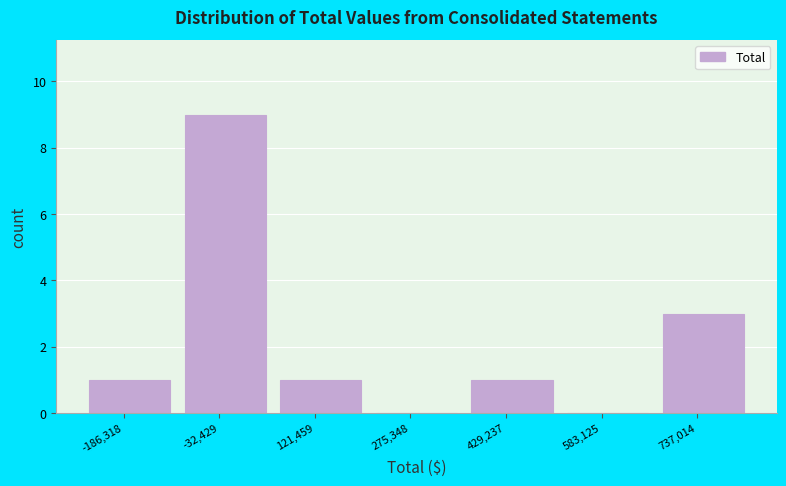

Reading left to right, extract all data points from this chart.

-186,318=1	-32,429=9	121,459=1	275,348=0	429,237=1	583,125=0	737,014=3